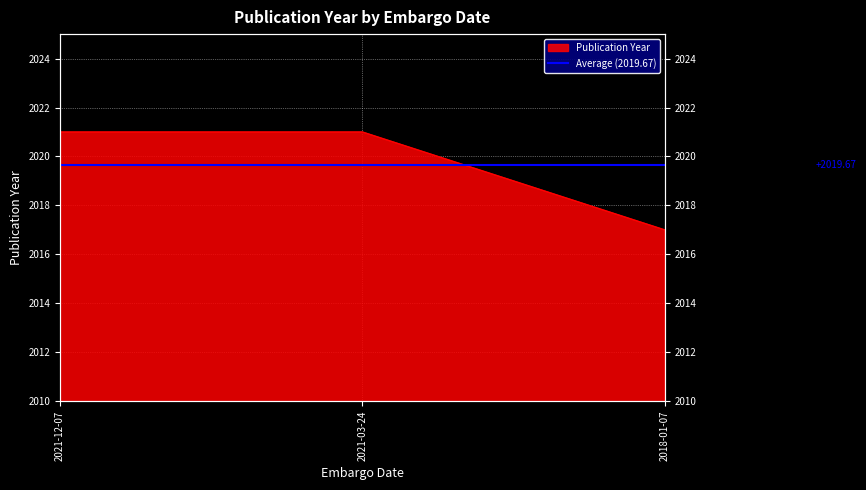

What is the label of the 3rd point from the right?

2021-12-07